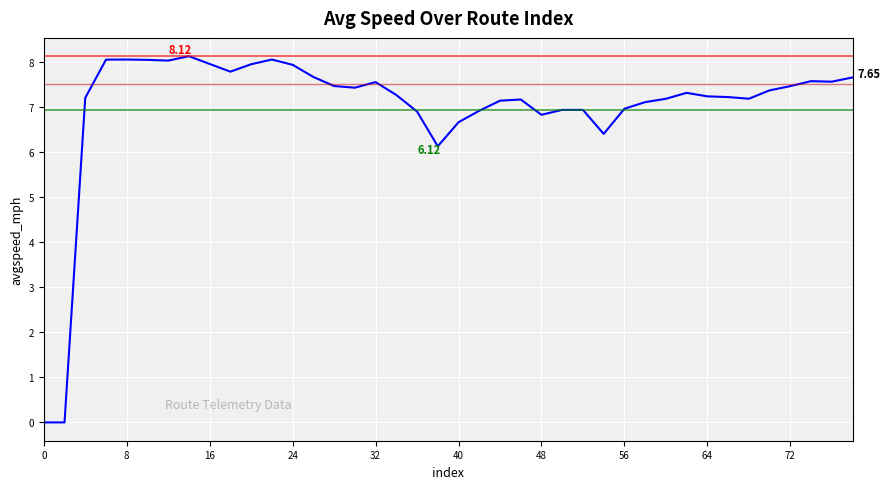

What is the difference between the maximum and minimum values?

8.1